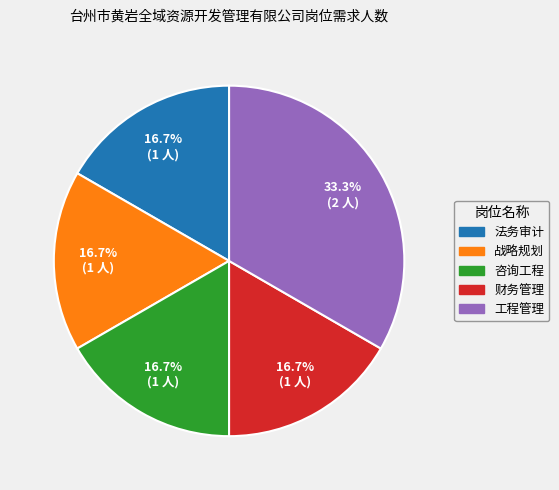

Approximately how many times larger is the value at 战略规划 compared to 工程管理?

0.5